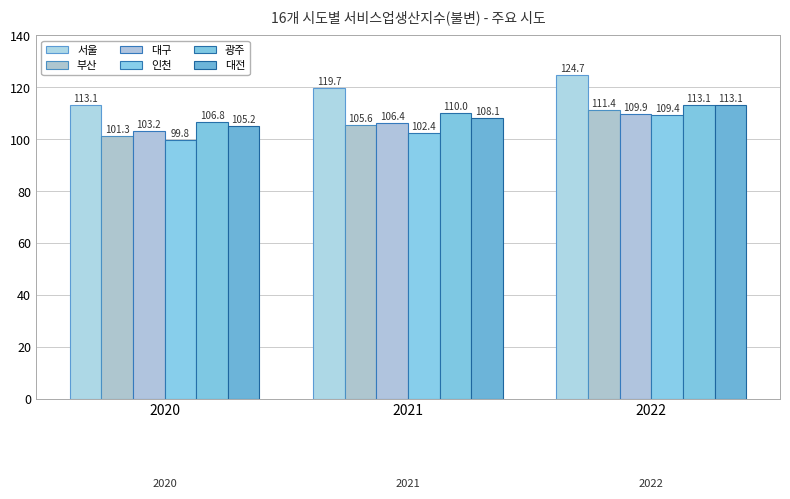

What is the value of the 대구 bar at the 3rd from the left?

109.9